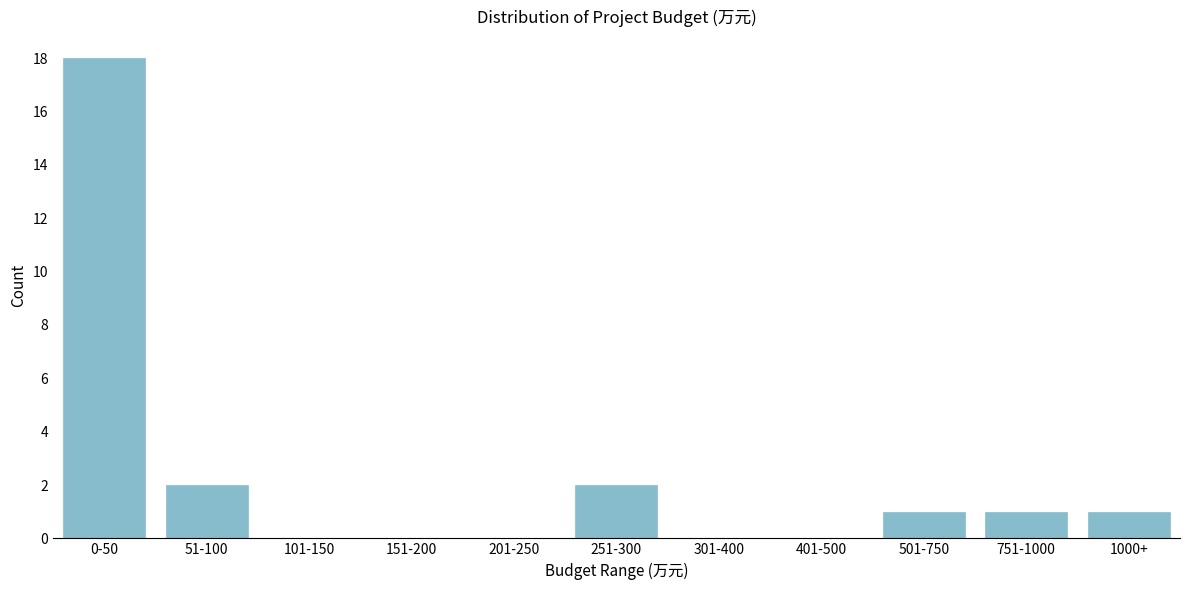

Reading left to right, extract all data points from this chart.

0-50=18	51-100=2	101-150=0	151-200=0	201-250=0	251-300=2	301-400=0	401-500=0	501-750=1	751-1000=1	1000+=1